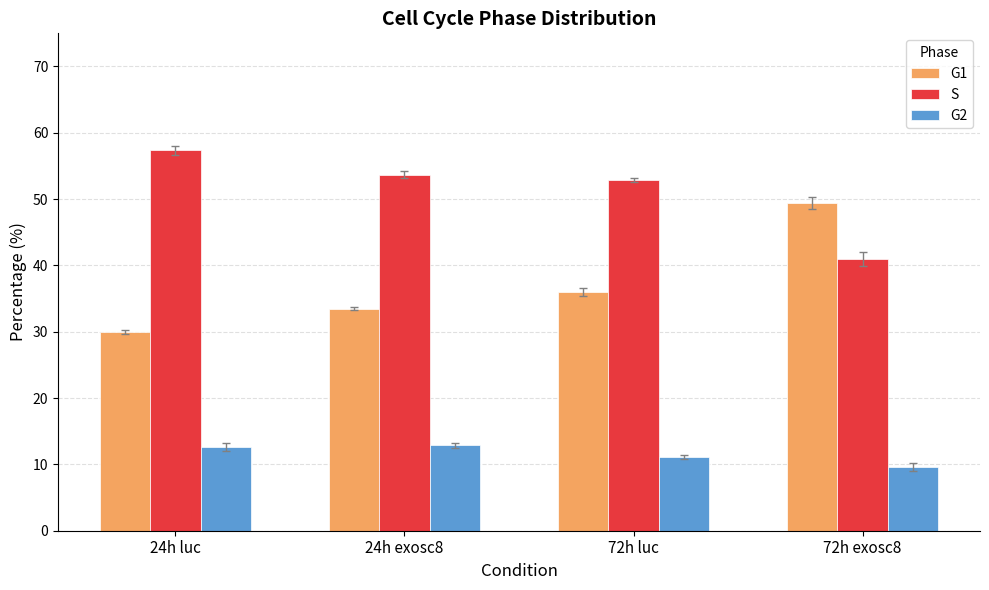

What is the greatest value displayed?

57.4